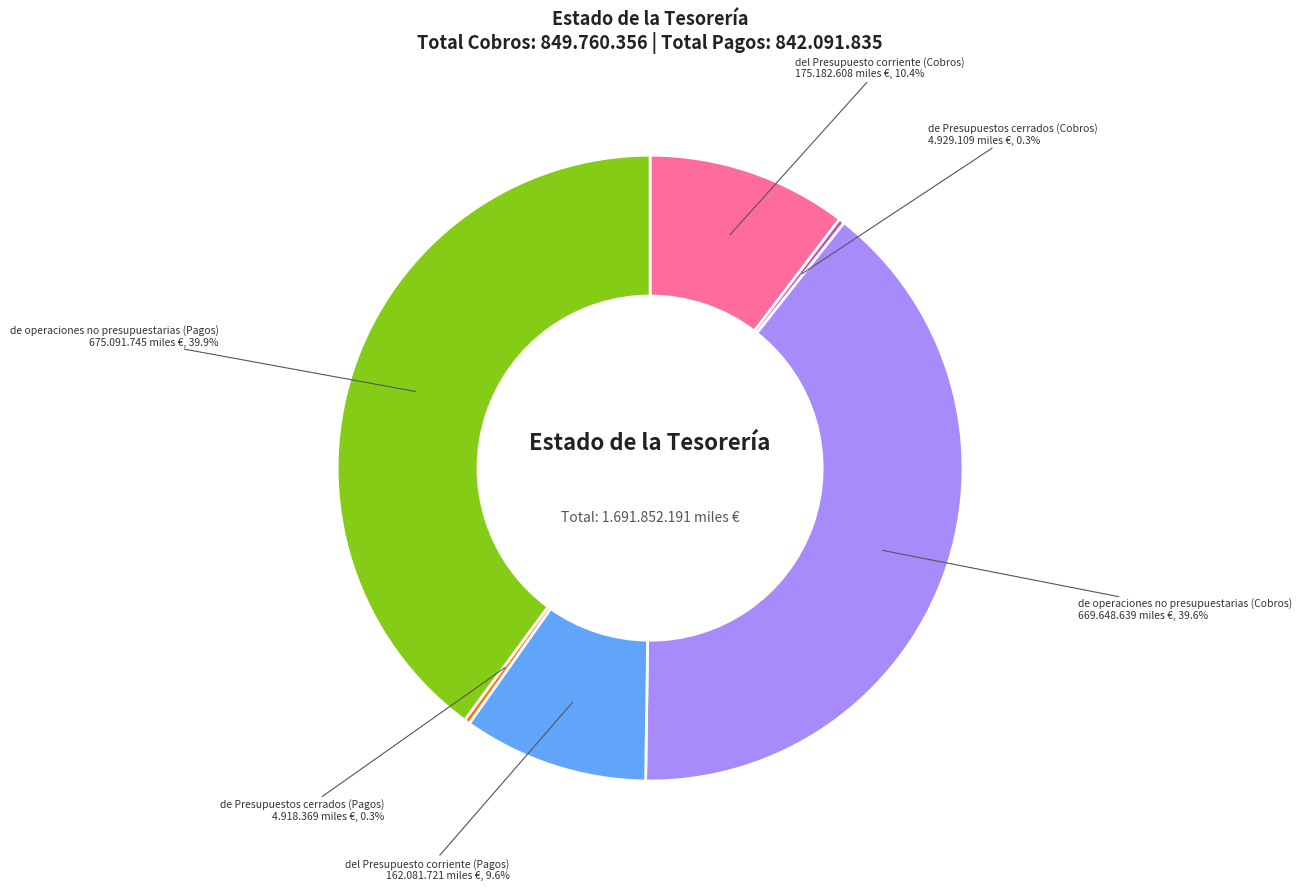

Does del Presupuesto corriente (Pagos) represent more than half of the total?

No